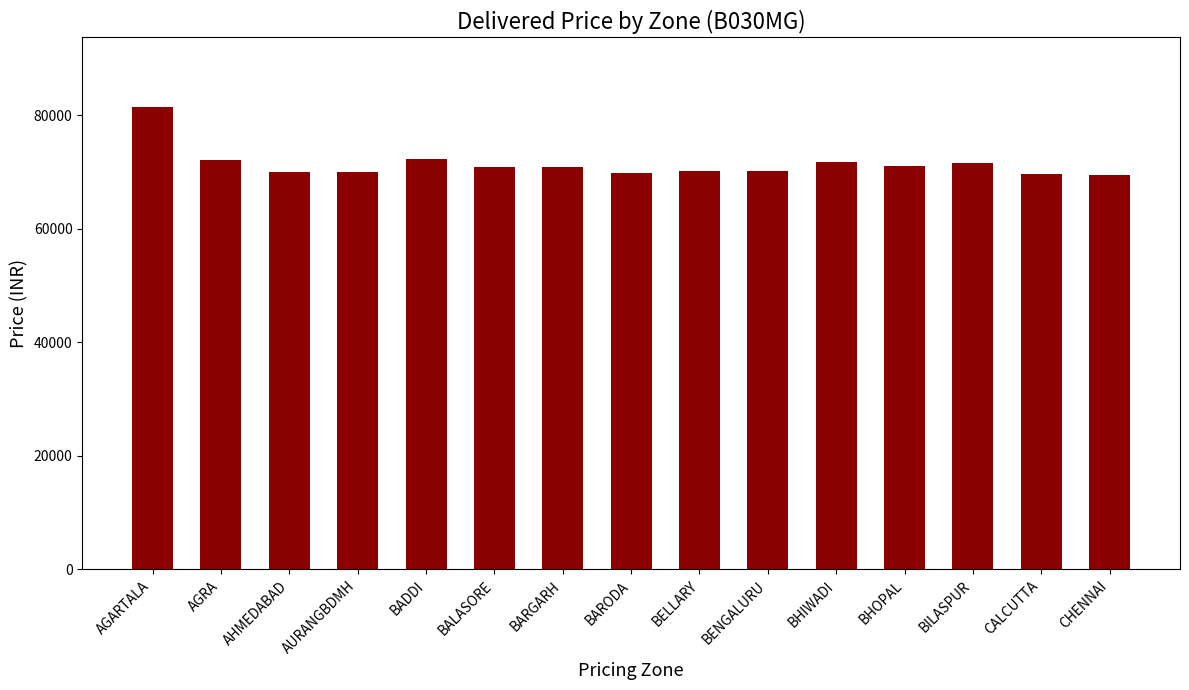

What position from the left is BARODA?

8